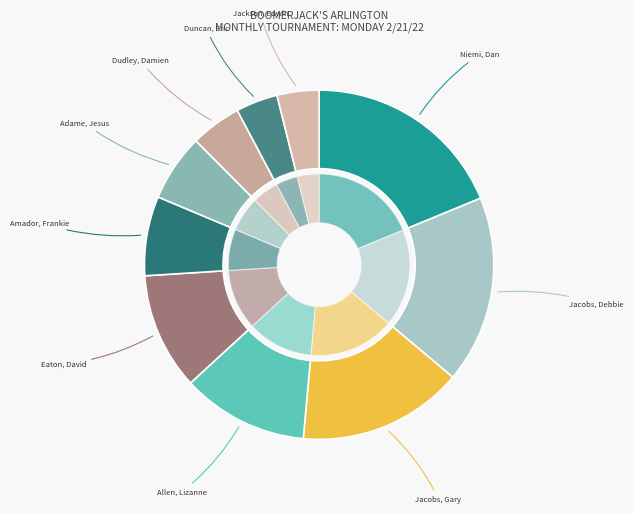

How many slices are in this pie chart?

10